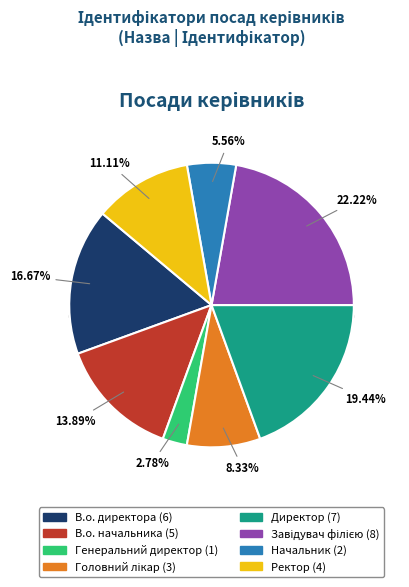

What is the change in value from Головний лікар to Завідувач філією?

+5